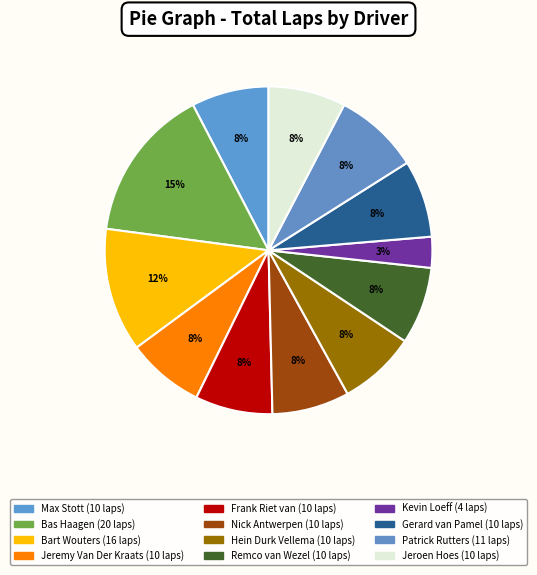

To the nearest percent, what is the difference between the largest and smallest slice percentages?

12%